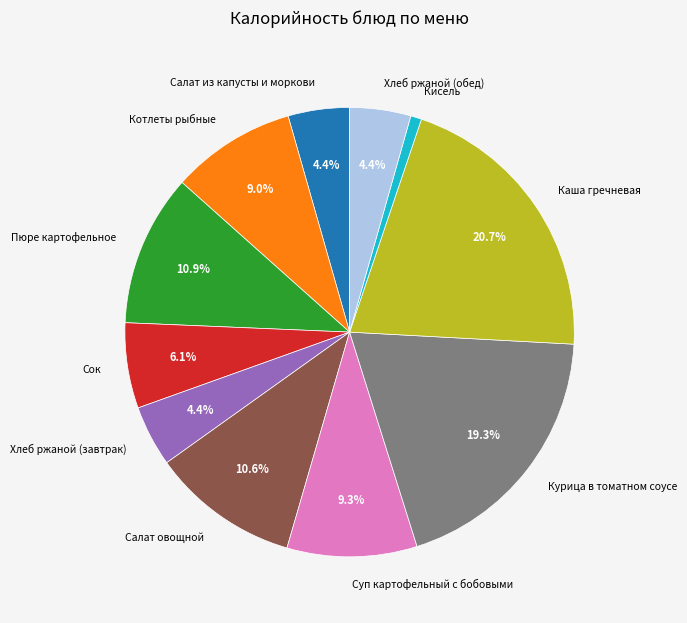

To the nearest percent, what is the difference between the Курица в томатном соусе and Салат из капусты и моркови slice percentages?

15%